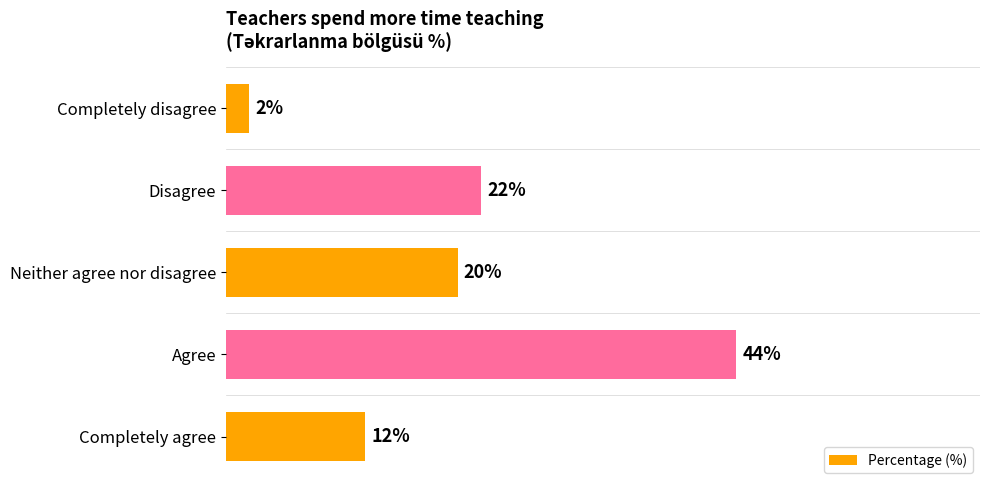

Which has a higher value, Completely disagree or Neither agree nor disagree?

Neither agree nor disagree